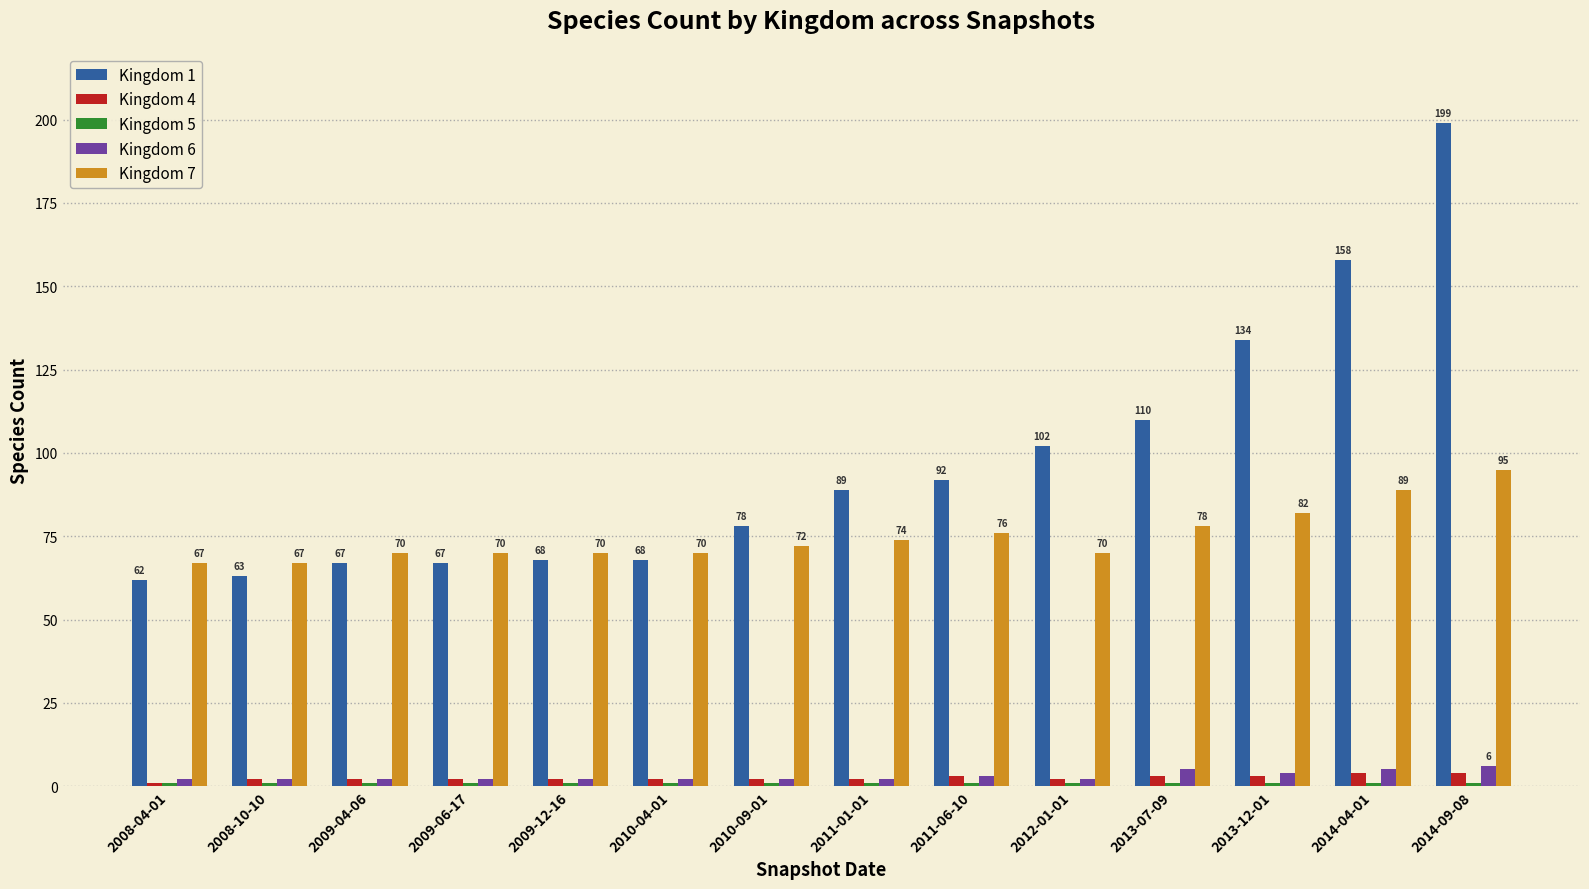

Count the number of data series in this chart.

5